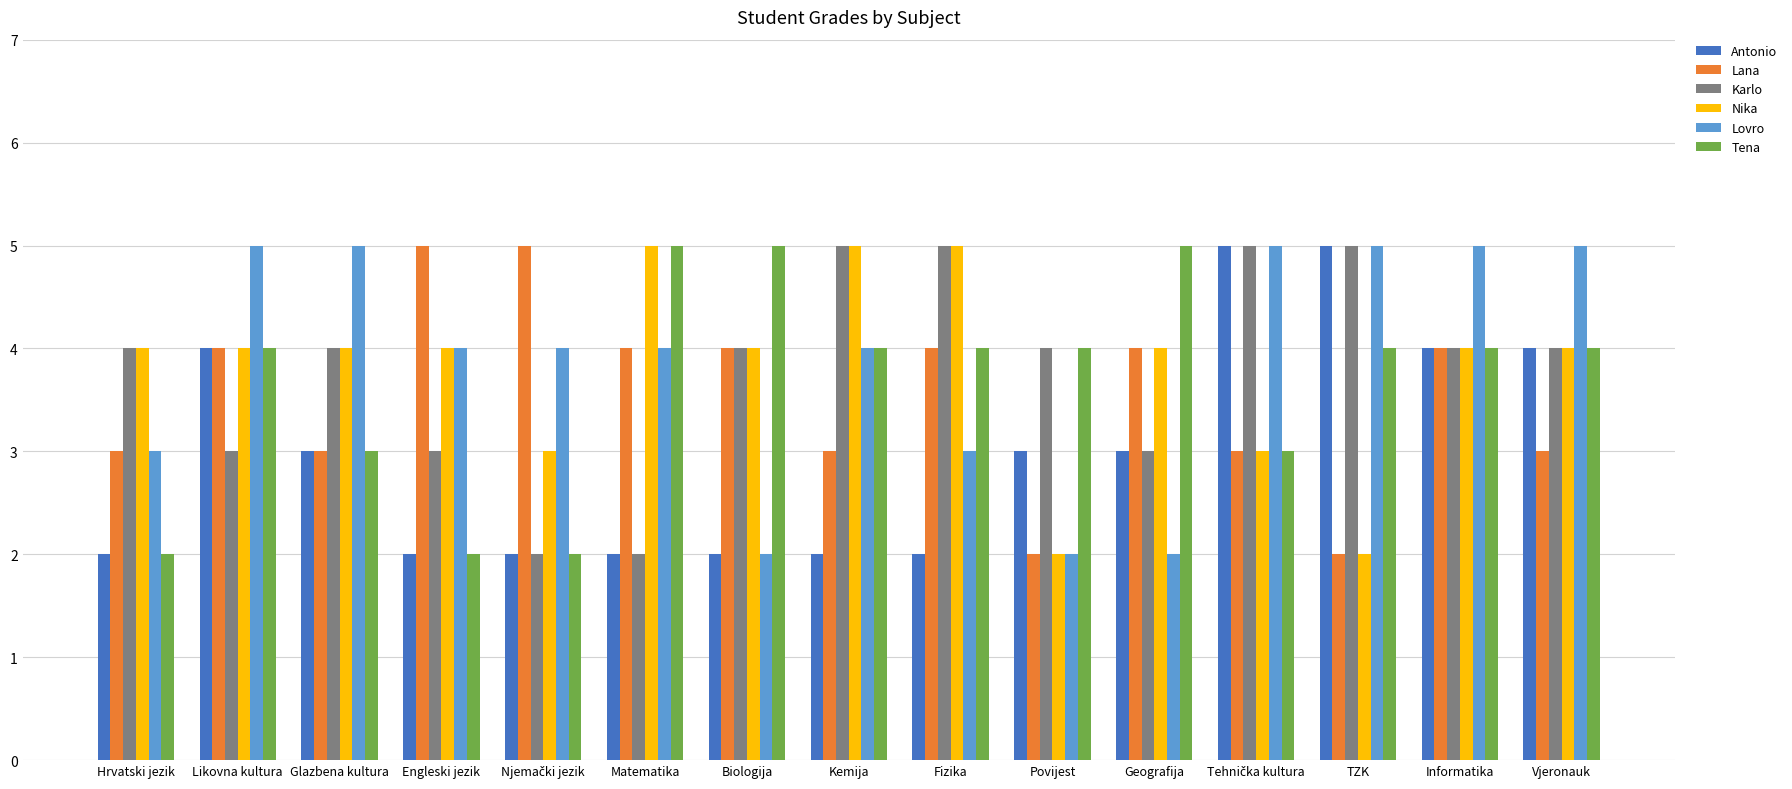

Reading right to left, transcribe all the data shown in this chart.

Antonio: 4	4	5	5	3	3	2	2	2	2	2	2	3	4	2
Lana: 3	4	2	3	4	2	4	3	4	4	5	5	3	4	3
Karlo: 4	4	5	5	3	4	5	5	4	2	2	3	4	3	4
Nika: 4	4	2	3	4	2	5	5	4	5	3	4	4	4	4
Lovro: 5	5	5	5	2	2	3	4	2	4	4	4	5	5	3
Tena: 4	4	4	3	5	4	4	4	5	5	2	2	3	4	2